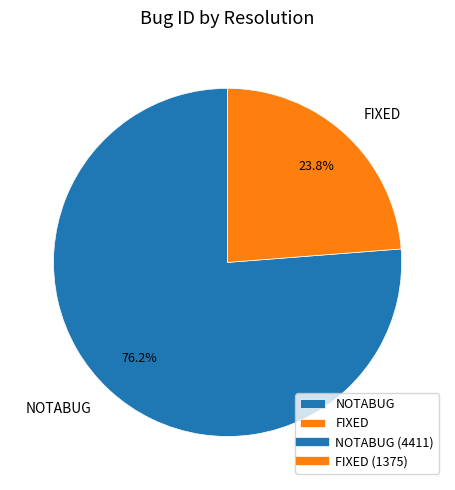

Count the number of slices in the pie.

2